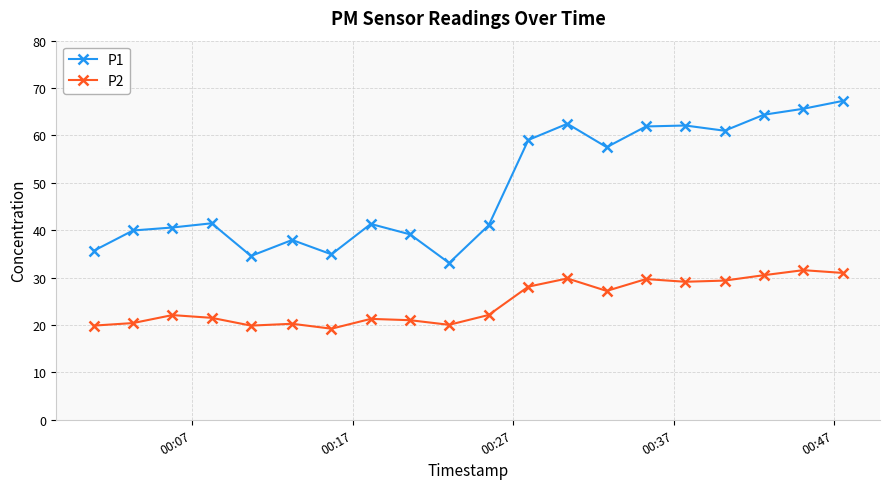

What is the minimum value shown in the chart?

19.2